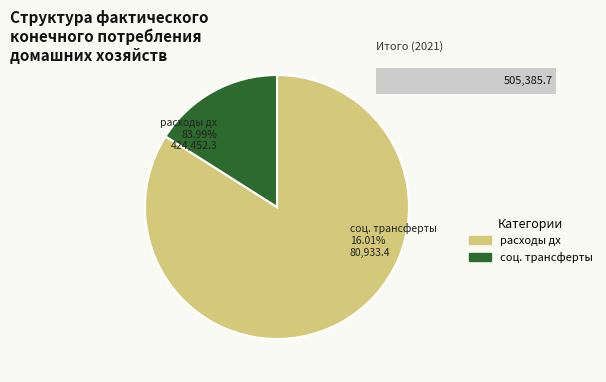

To the nearest percent, what is the difference between the социальные трансферты в натуральной форме and расходы на конечное потребление домашних хозяйств slice percentages?

68%